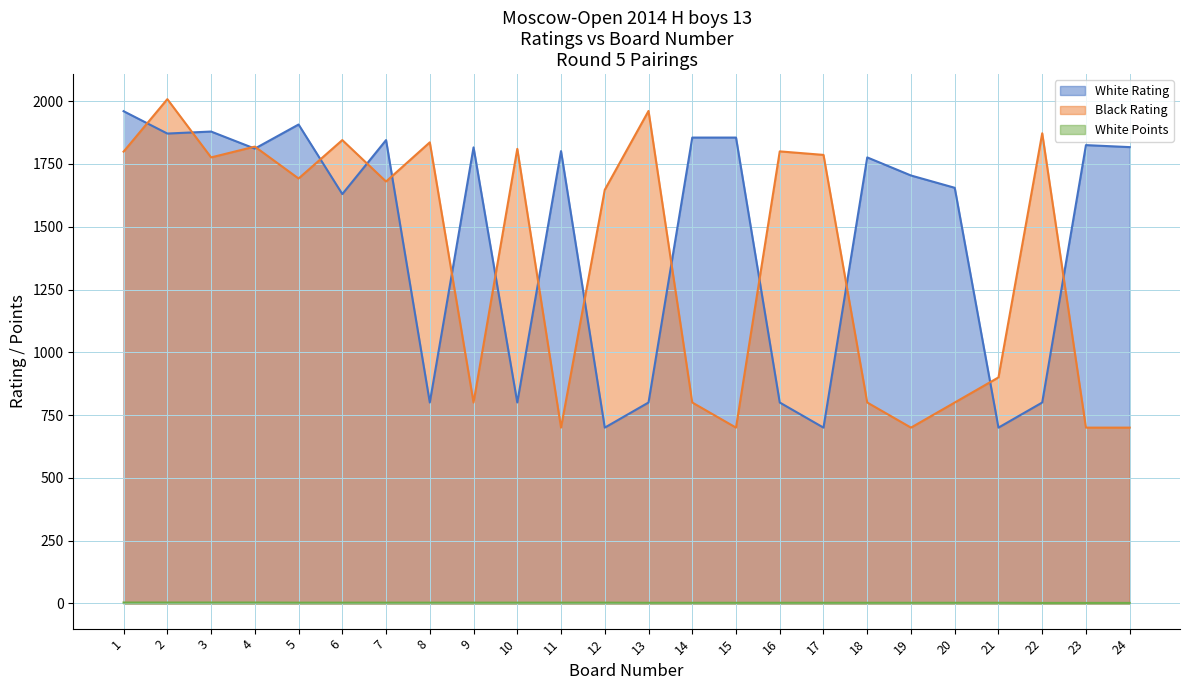

Between which two adjacent categories do Black Rating and White Rating first intersect?

1 and 2